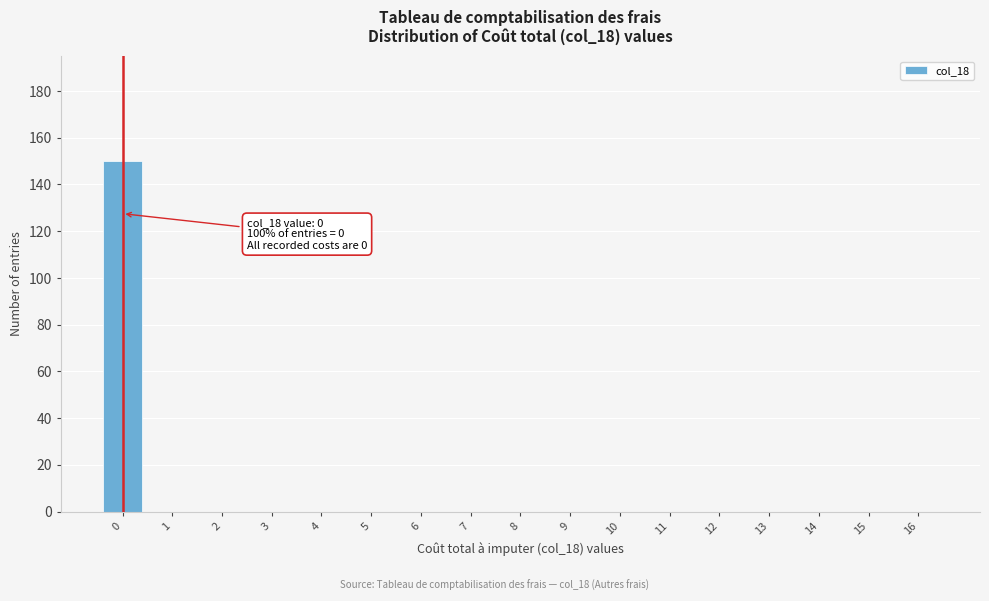

Over which range of the x-axis is the bar tallest?

-0.5 to 0.5